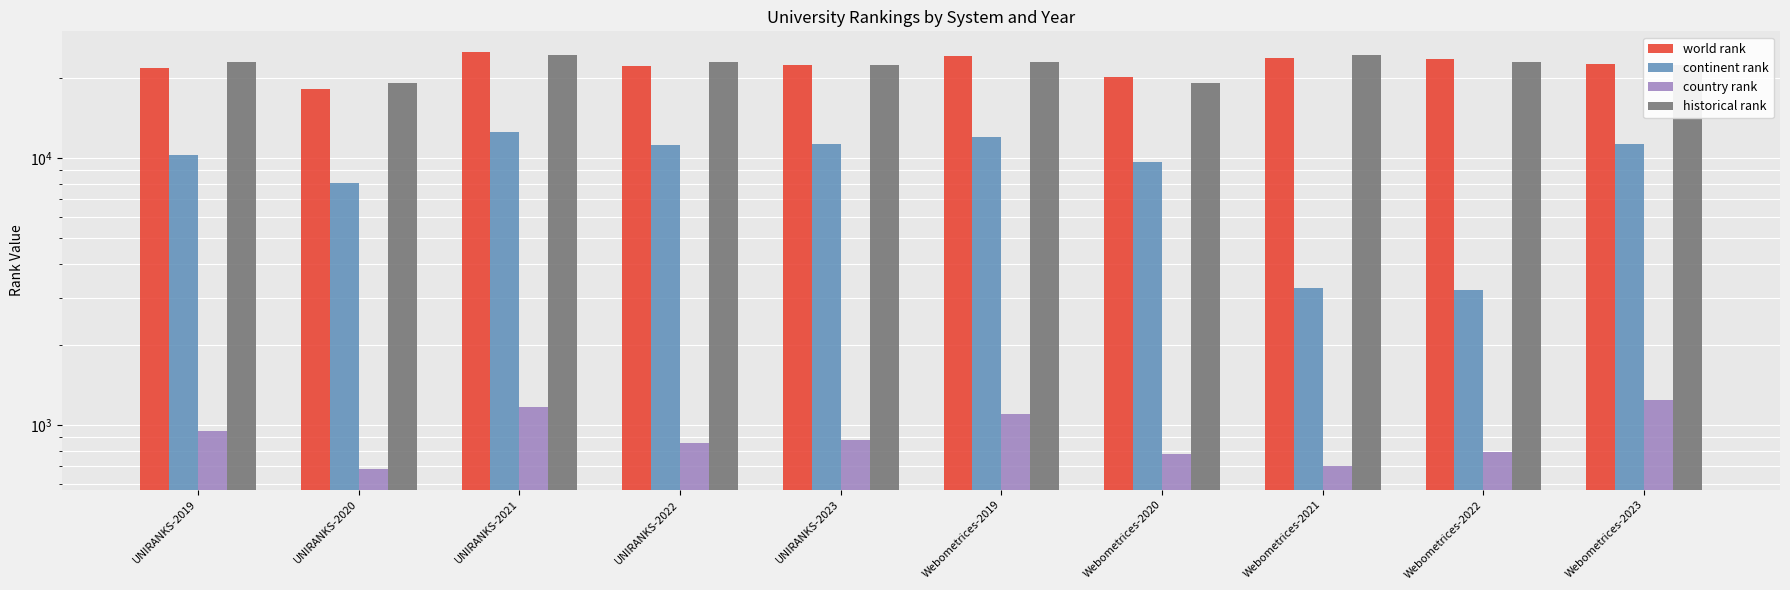

Reading left to right, what are all the values shown in this chart?

world rank: 21688.0	18063.0	24924.0	22047.0	22351.0	24139.0	20096.0	23775.0	23590.0	22449.0
continent rank: 10287.0	8079.0	12503.0	11145.0	11287.0	11959.0	9695.0	3258.0	3190.0	11301.0
country rank: 950.0	684.0	1166.0	856.0	876.0	1098.0	776.0	701.0	794.0	1244.0
historical rank: 22913.5	19079.5	24349.5	22818.5	22400.0	22913.5	19079.5	24349.5	22818.5	22400.0